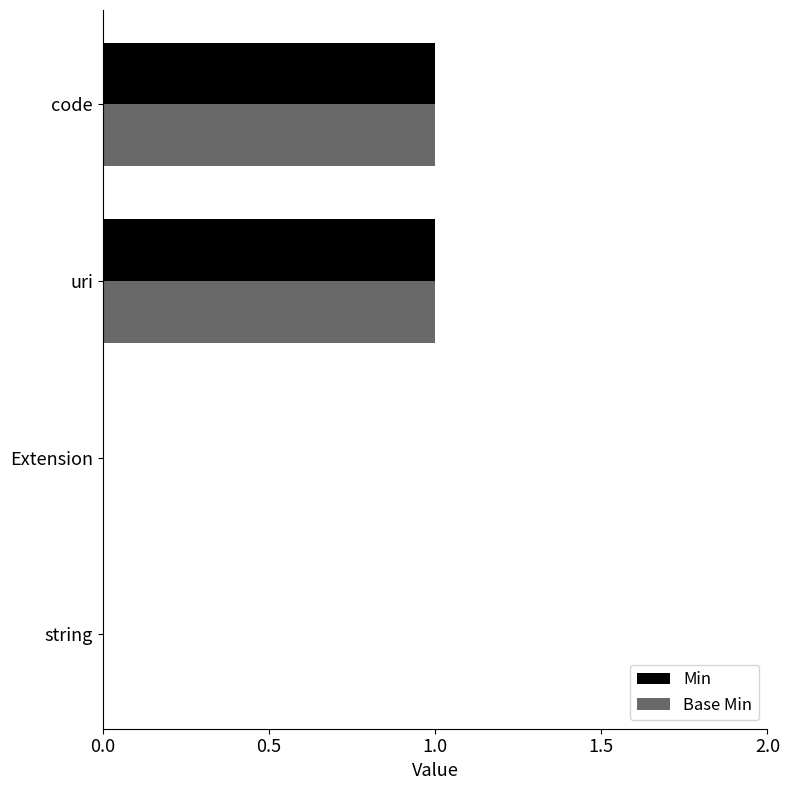

Is the value of Base Min at string greater than the value of Min at uri?

No